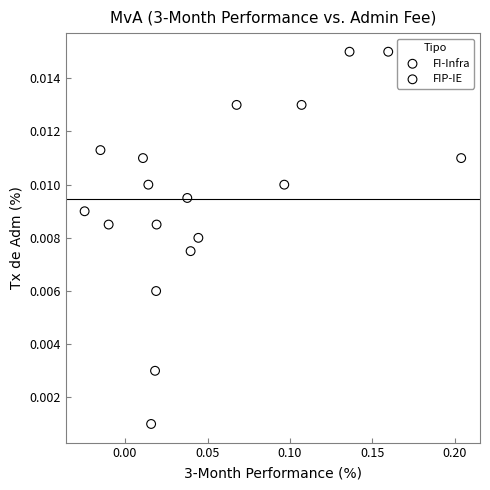

Which series has the largest Y range (max minus min)?

FIP-IE